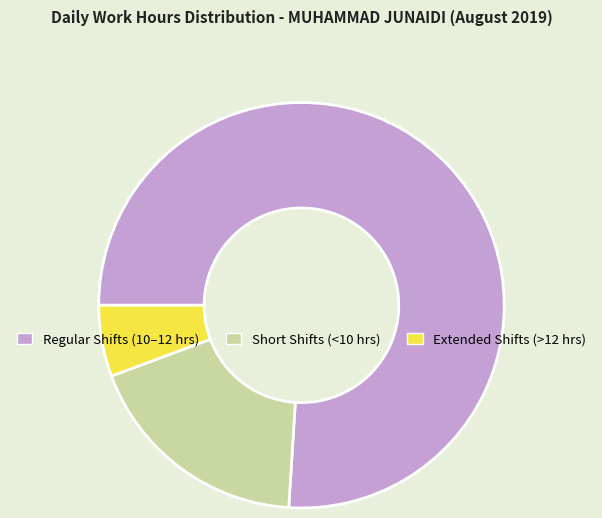

How many segments does this pie chart have?

3